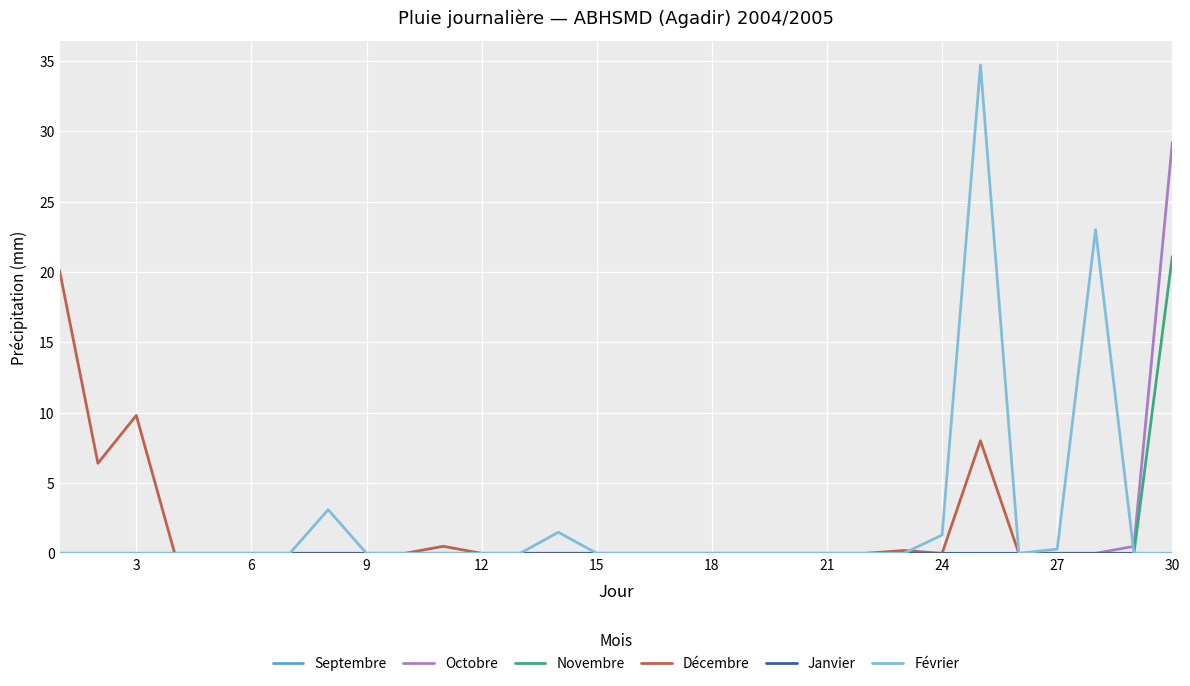

Reading right to left, list all the values displayed in this chart.

Septembre: 0.0	0.0	0.0	0.0	0.0	0.0	0.0	0.0	0.0	0.0	0.0	0.0	0.0	0.0	0.0	0.0	0.0	0.0	0.0	0.0	0.0	0.0	0.0	0.0	0.0	0.0	0.0	0.0	0.0	0.0
Octobre: 29.2	0.5	0.0	0.0	0.0	0.0	0.0	0.0	0.0	0.0	0.0	0.0	0.0	0.0	0.0	0.0	0.0	0.0	0.0	0.0	0.0	0.0	0.0	0.0	0.0	0.0	0.0	0.0	0.0	0.0
Novembre: 21.1	0.0	0.0	0.0	0.0	0.0	0.0	0.0	0.0	0.0	0.0	0.0	0.0	0.0	0.0	0.0	0.0	0.0	0.0	0.0	0.0	0.0	0.0	0.0	0.0	0.0	0.0	0.0	0.0	0.0
Décembre: 0.0	0.0	0.0	0.0	0.0	8.0	0.0	0.2	0.0	0.0	0.0	0.0	0.0	0.0	0.0	0.0	0.0	0.0	0.0	0.5	0.0	0.0	0.0	0.0	0.0	0.0	0.0	9.8	6.4	20.1
Janvier: 0.0	0.0	0.0	0.0	0.0	0.0	0.0	0.0	0.0	0.0	0.0	0.0	0.0	0.0	0.0	0.0	0.0	0.0	0.0	0.0	0.0	0.0	0.0	0.0	0.0	0.0	0.0	0.0	0.0	0.0
Février: 0.0	0.0	23.0	0.3	0.0	34.7	1.3	0.0	0.0	0.0	0.0	0.0	0.0	0.0	0.0	0.0	1.5	0.0	0.0	0.0	0.0	0.0	3.1	0.0	0.0	0.0	0.0	0.0	0.0	0.0